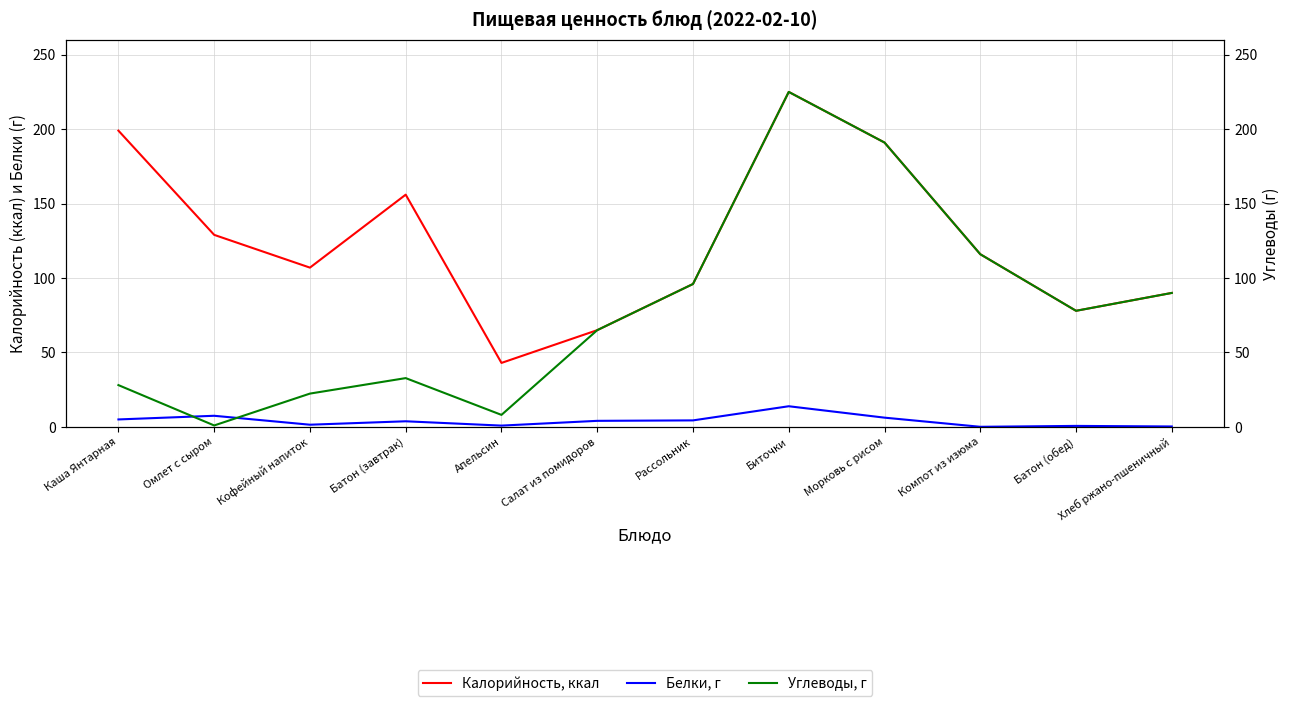

True or false: Углеводы, г and Калорийность, ккал intersect in this chart.

False